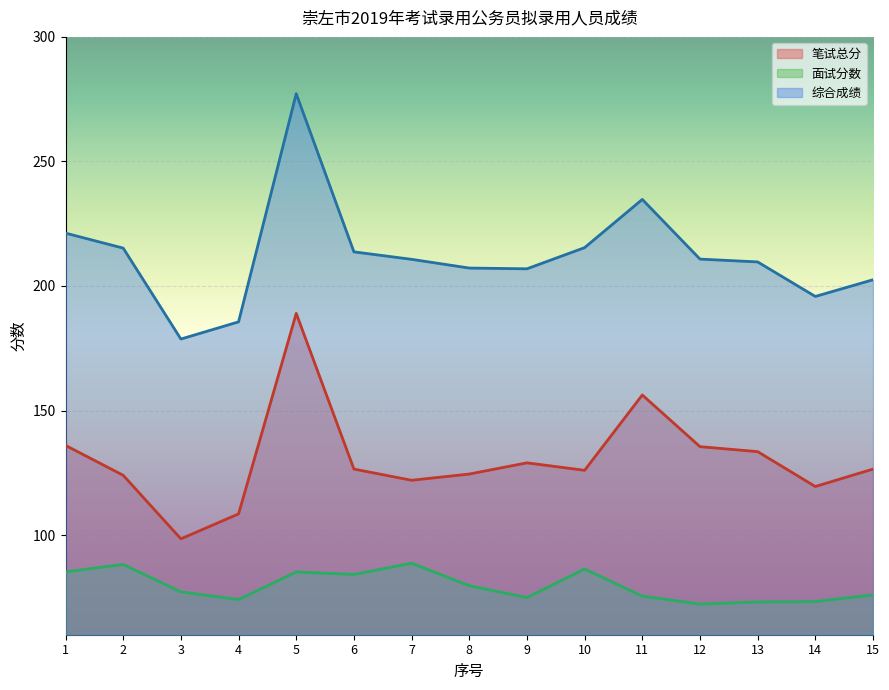

True or false: 笔试总分 has a value of 77.6 at 6.

False